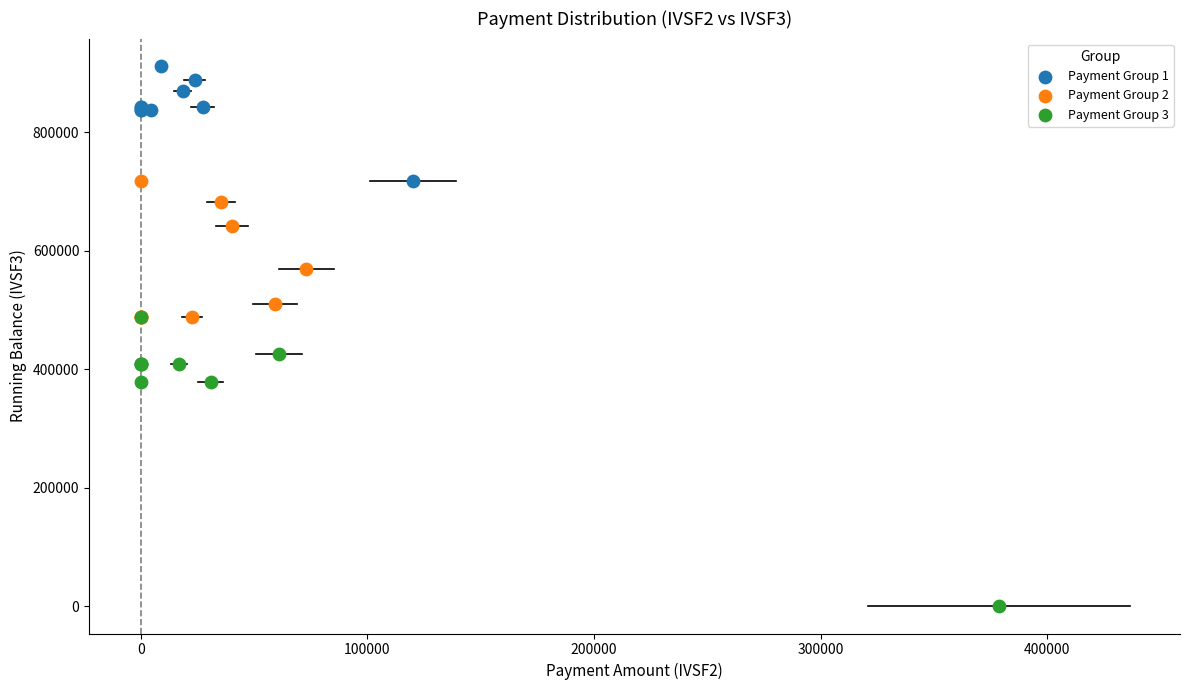

Which series has the largest Y range (max minus min)?

Payment Group 3